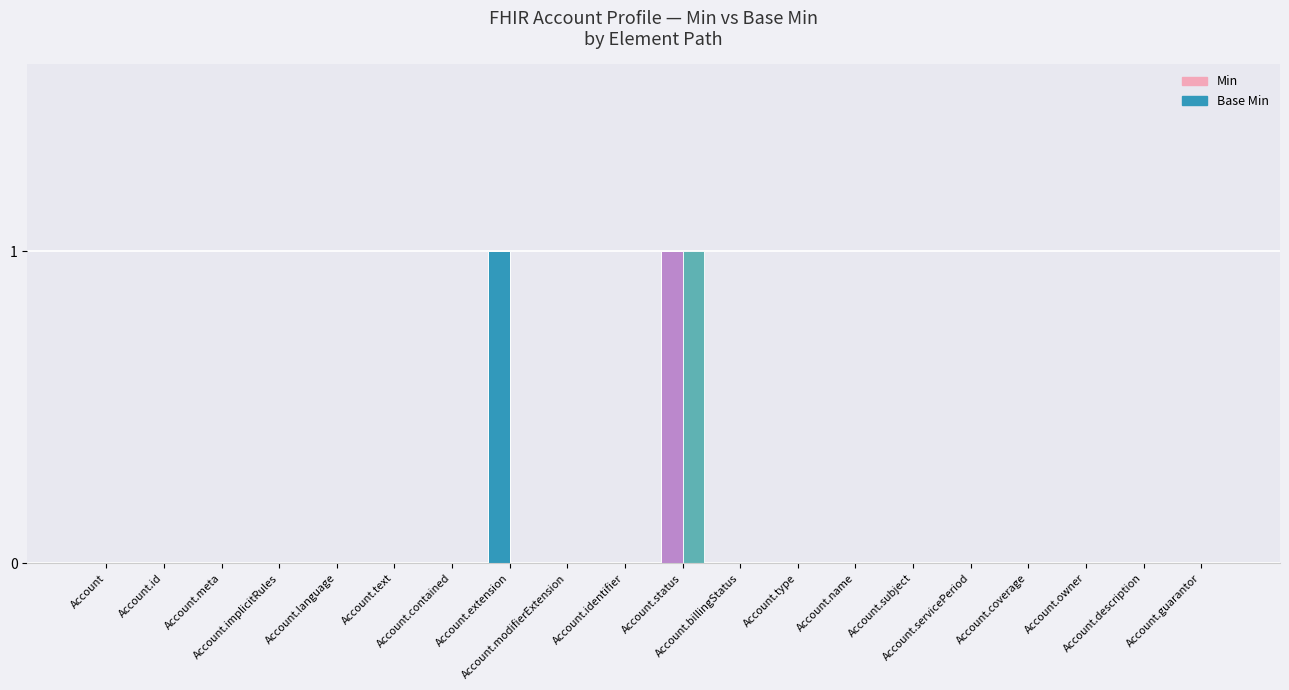

Does the chart contain stacked bars?

No